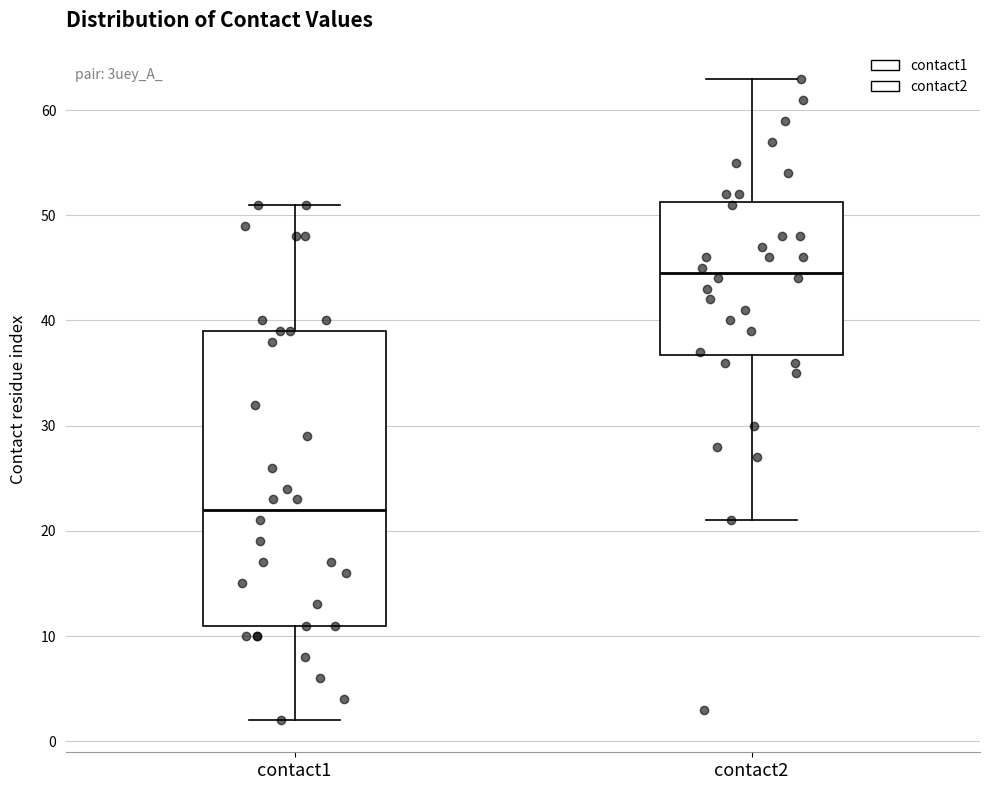

Comparing the boxes themselves (not the whiskers), which one is the tallest?

contact1